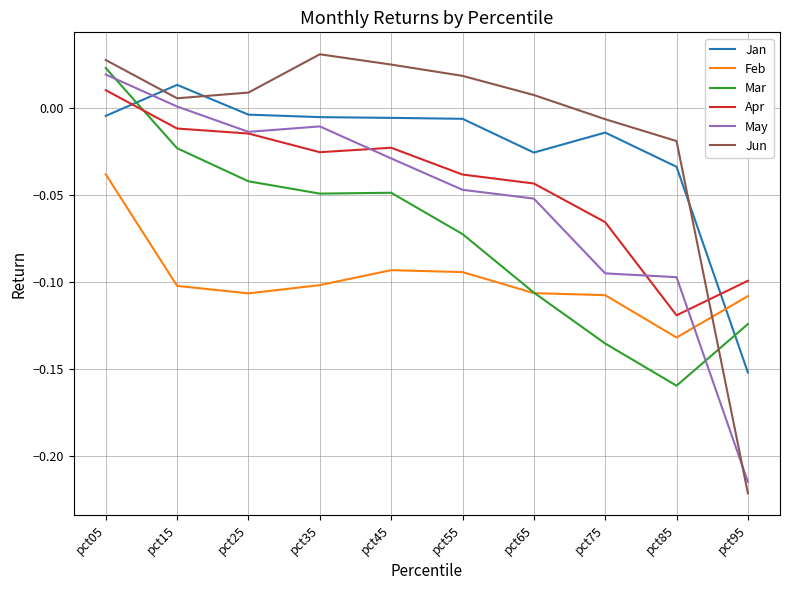

Is the value of Feb at pct35 greater than the value of Apr at pct75?

No